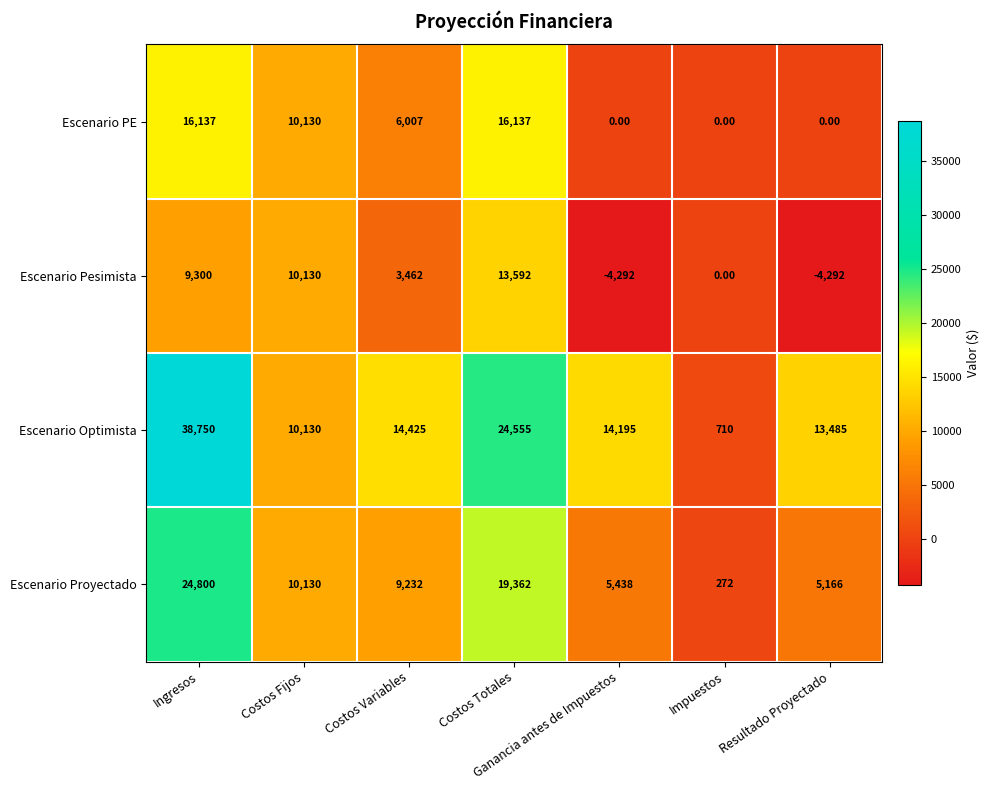

What is the difference between the highest and lowest values at Ganancia antes de Impuestos?

18487